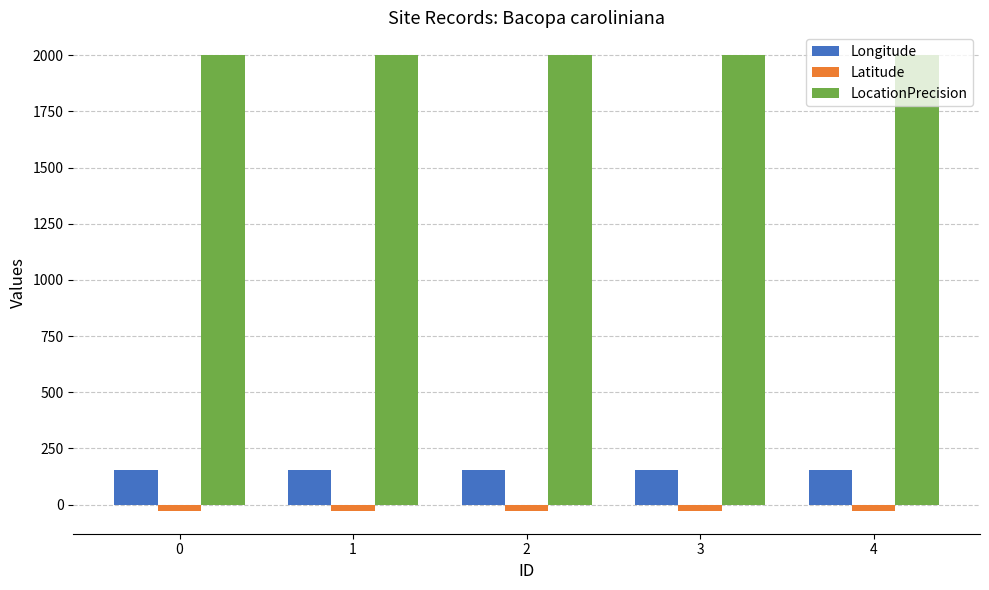

List the series in order of their peak value, lowest first.

Latitude, Longitude, LocationPrecision